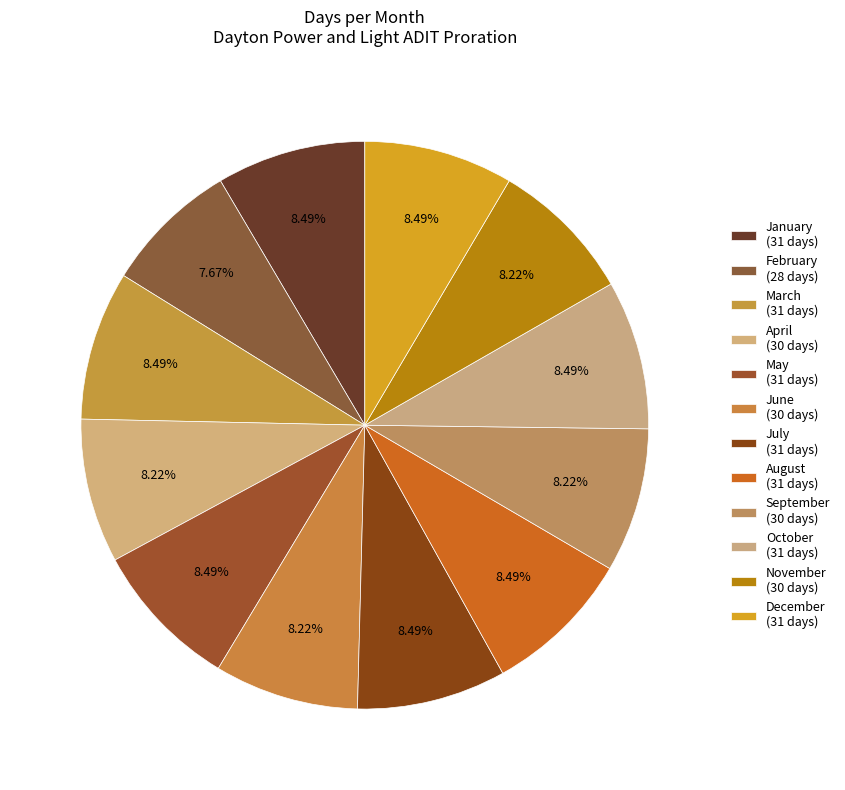

Rank the categories by value from lowest to highest.

February, April, June, September, November, January, March, May, July, August, October, December